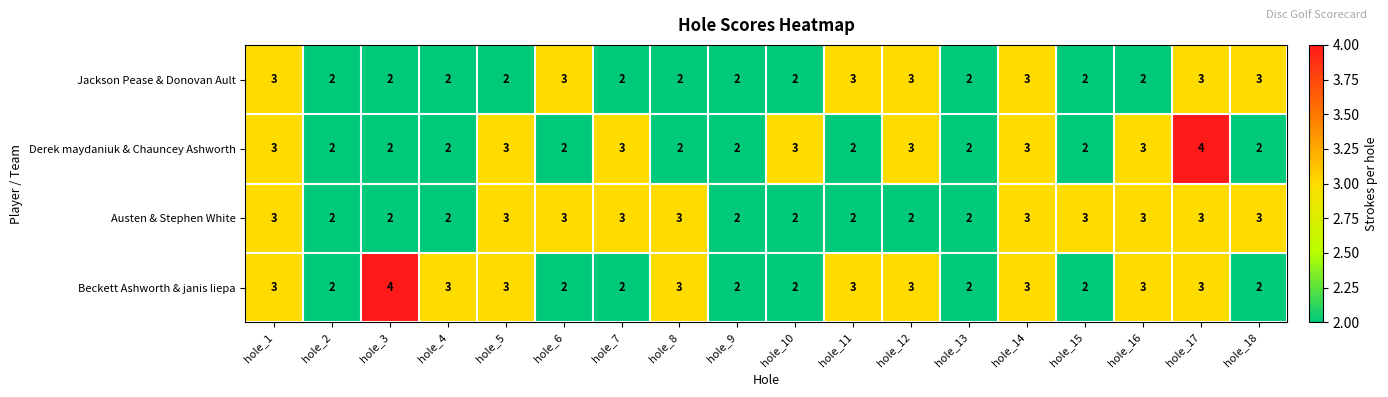

How many values in the Jackson Pease & Donovan Ault series exceed 2?

7